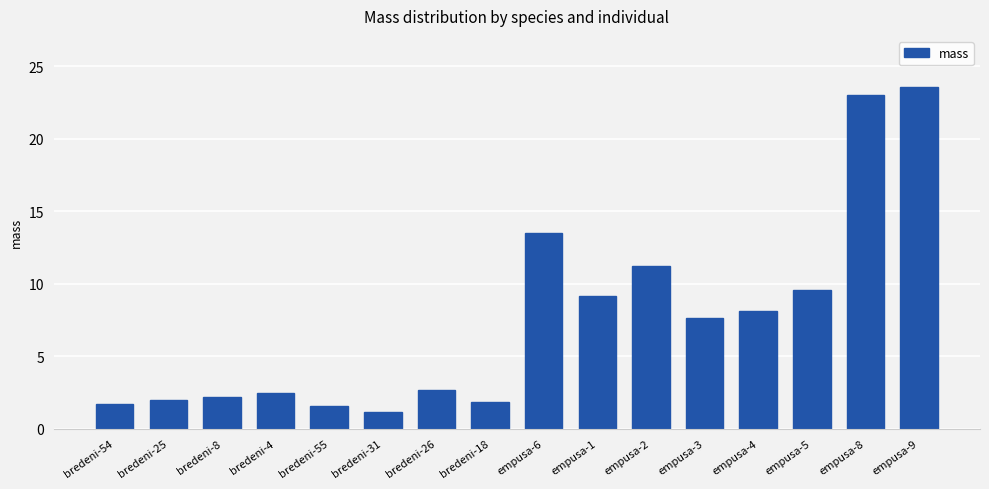

Count the number of data series in this chart.

1